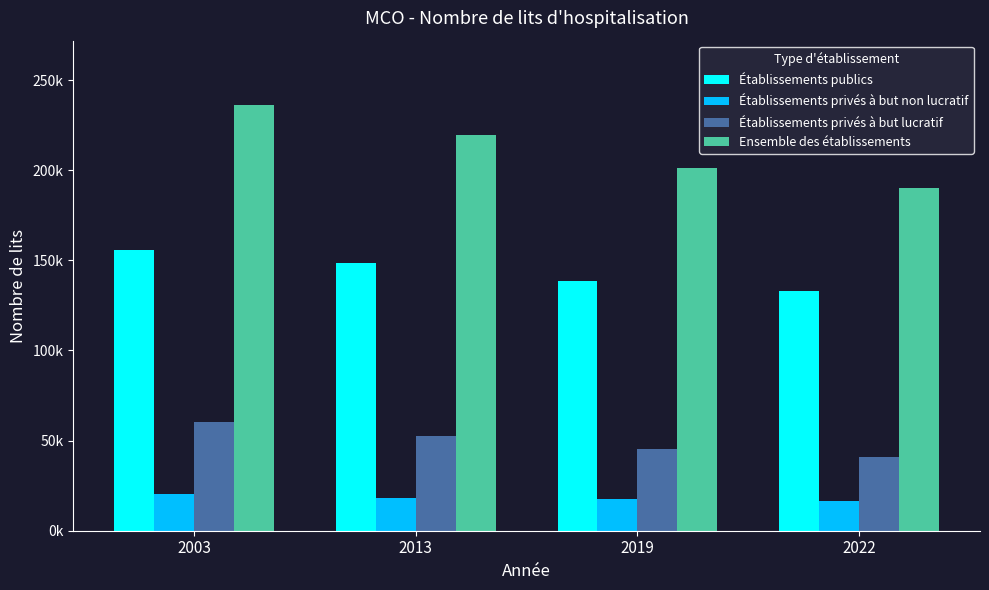

Between 2019 and 2022, which series saw the biggest shift?

Ensemble des établissements